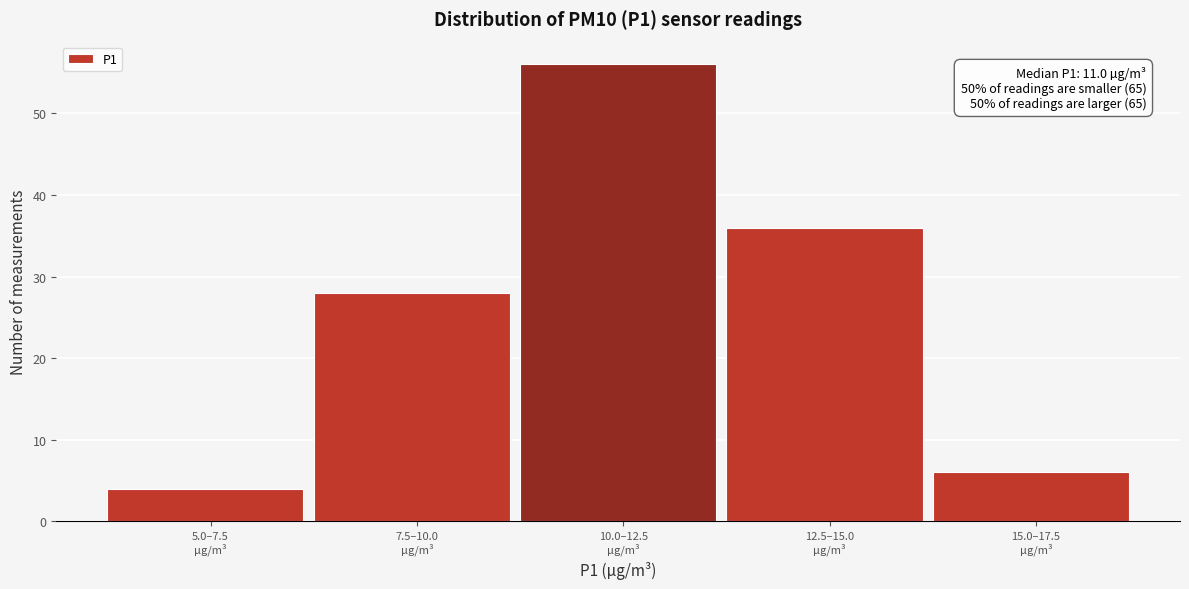

Reading left to right, transcribe all the data shown in this chart.

4	28	56	36	6